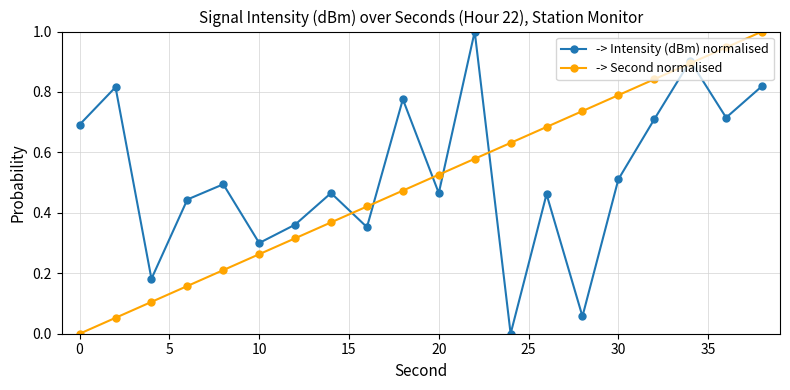

How many series are shown in this chart?

2